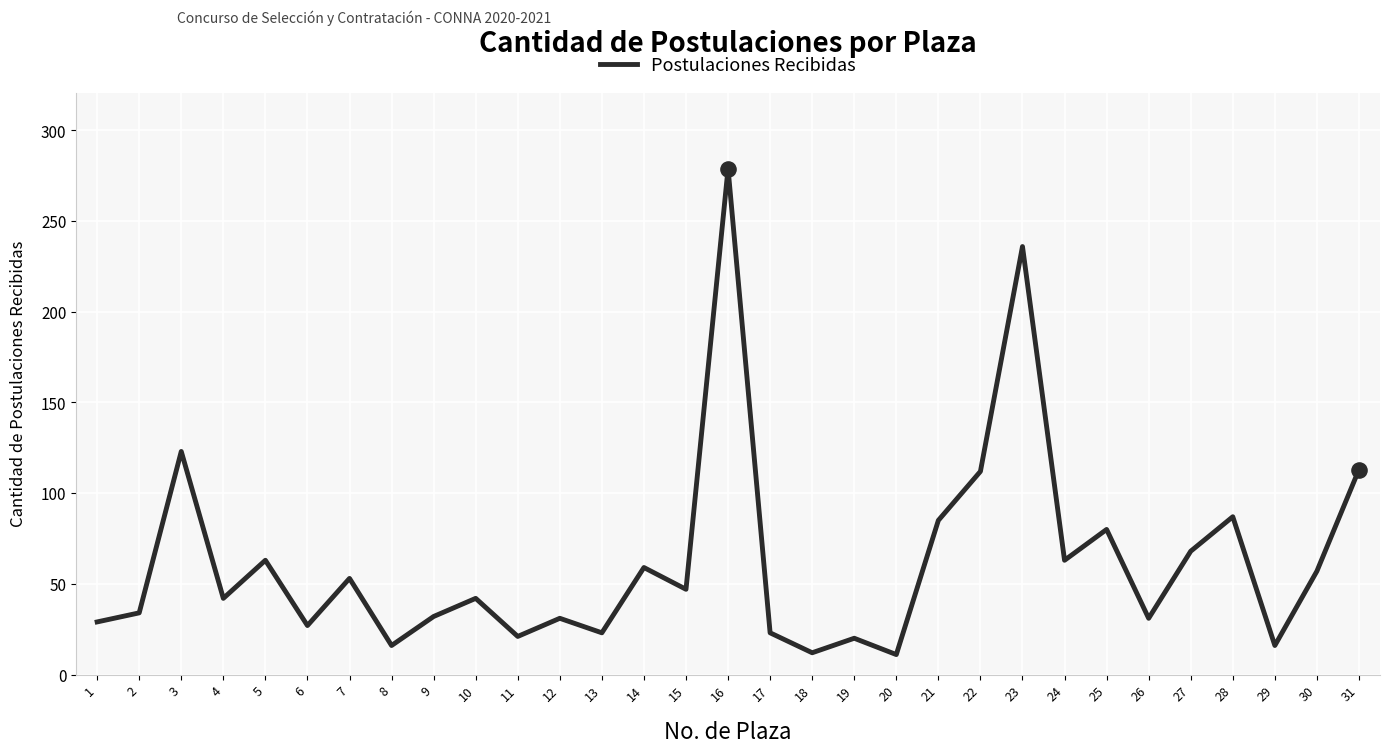

What is the change in value from 4 to 14?

+17